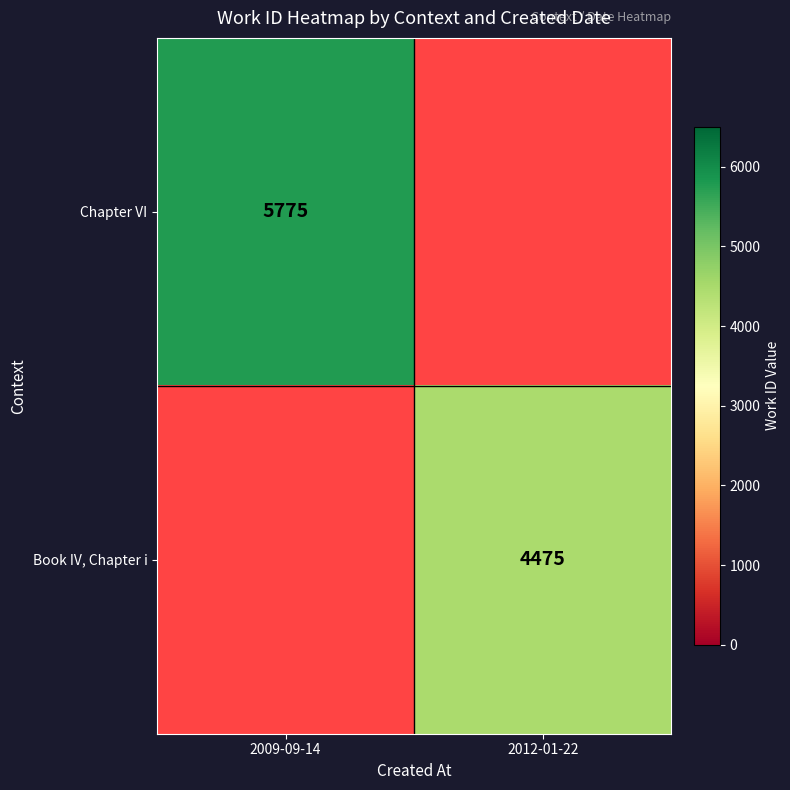

What is the smallest value displayed?

4475.0